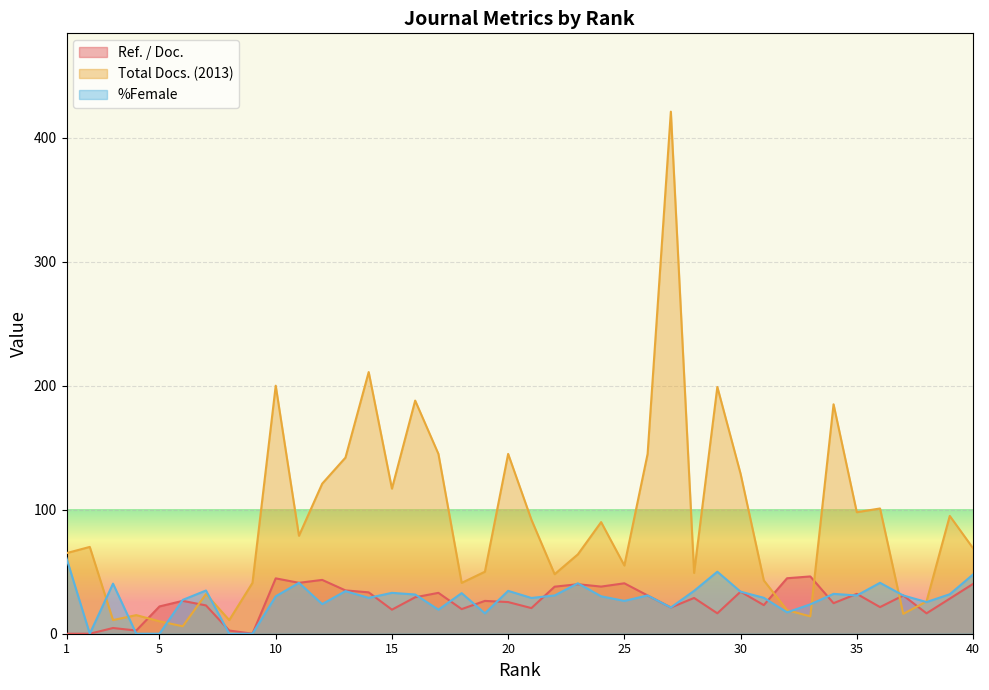

Between 19 and 1, which is larger?

19